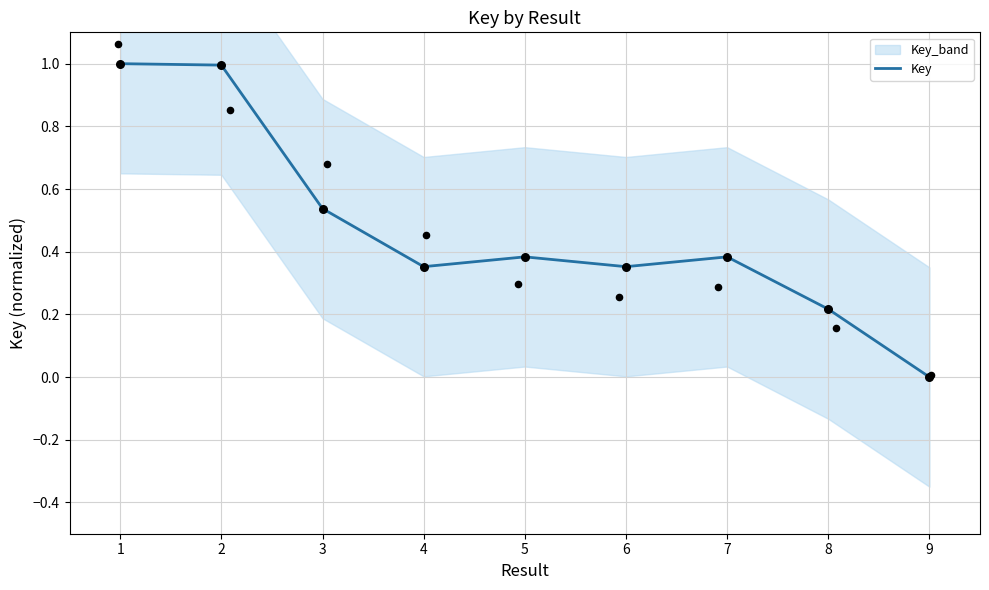

Which has a higher value, 2 or 3?

2